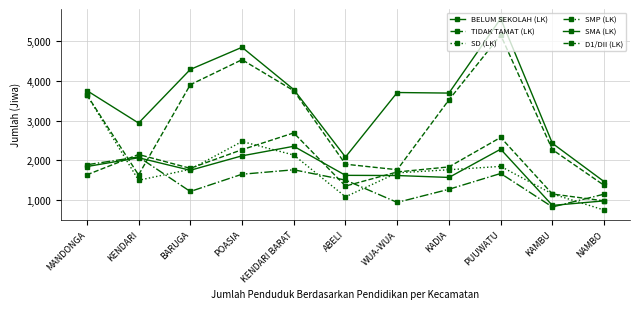

What is the spread (max minus min) of values at ABELI?

1004